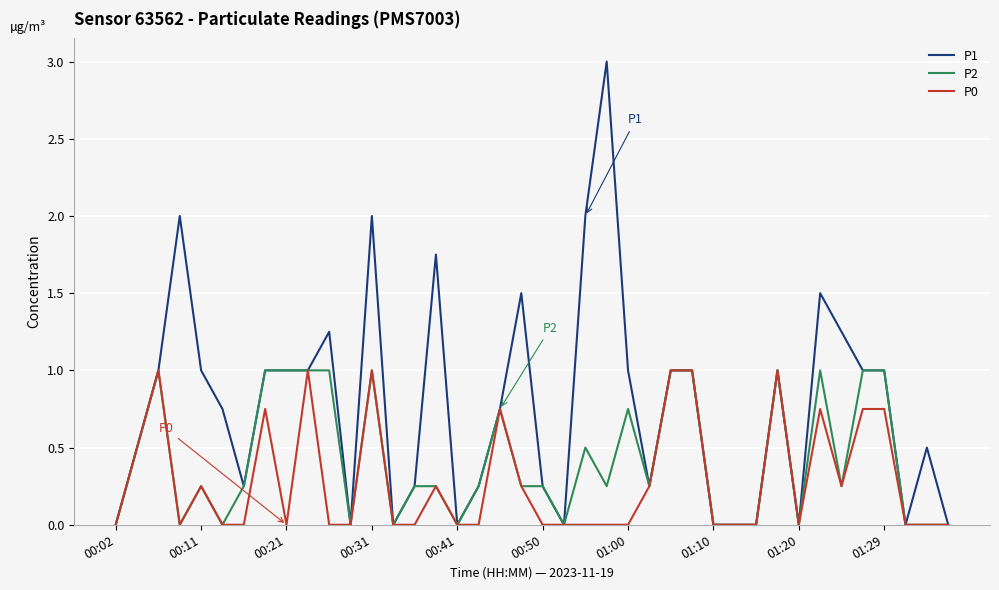

Which series has the largest total across all categories?

P1